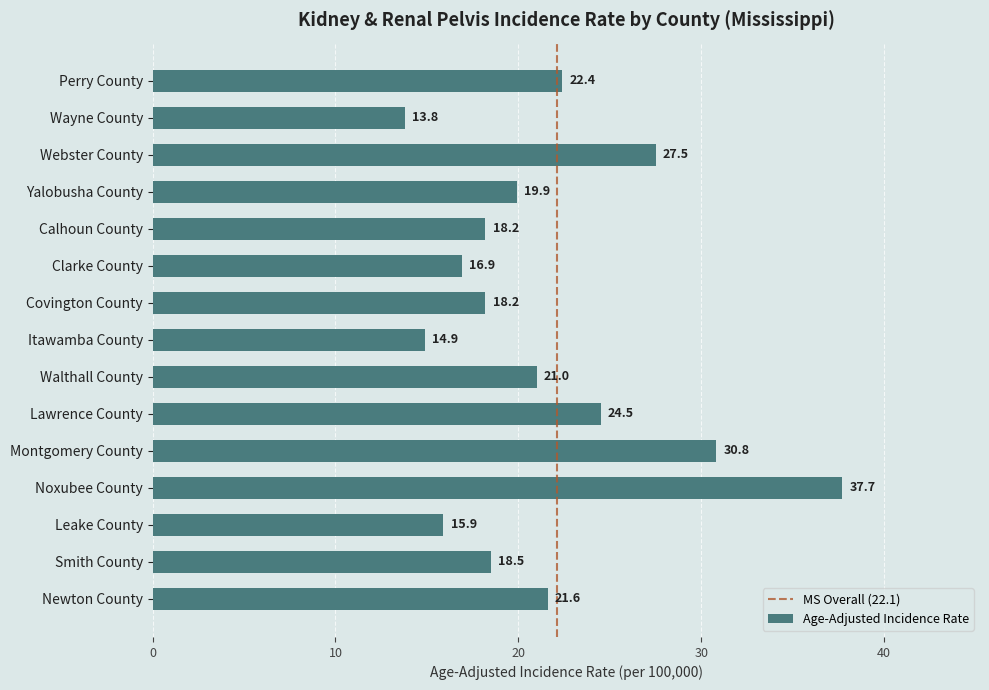

What is the difference between the maximum and second lowest values?

22.8